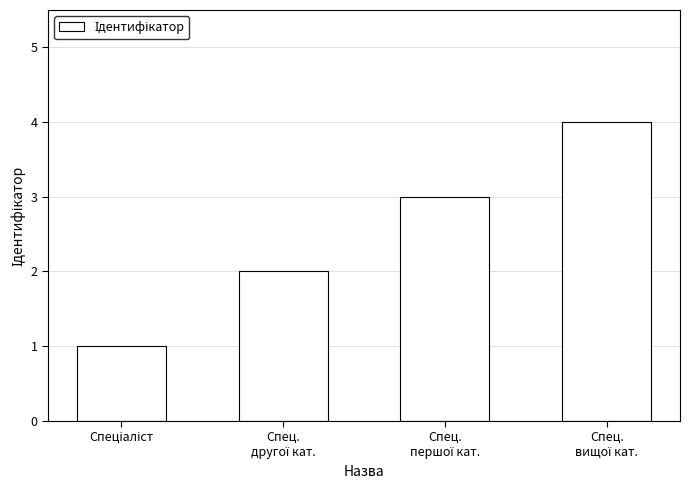

What is the value of the 2nd bar from the left?

2